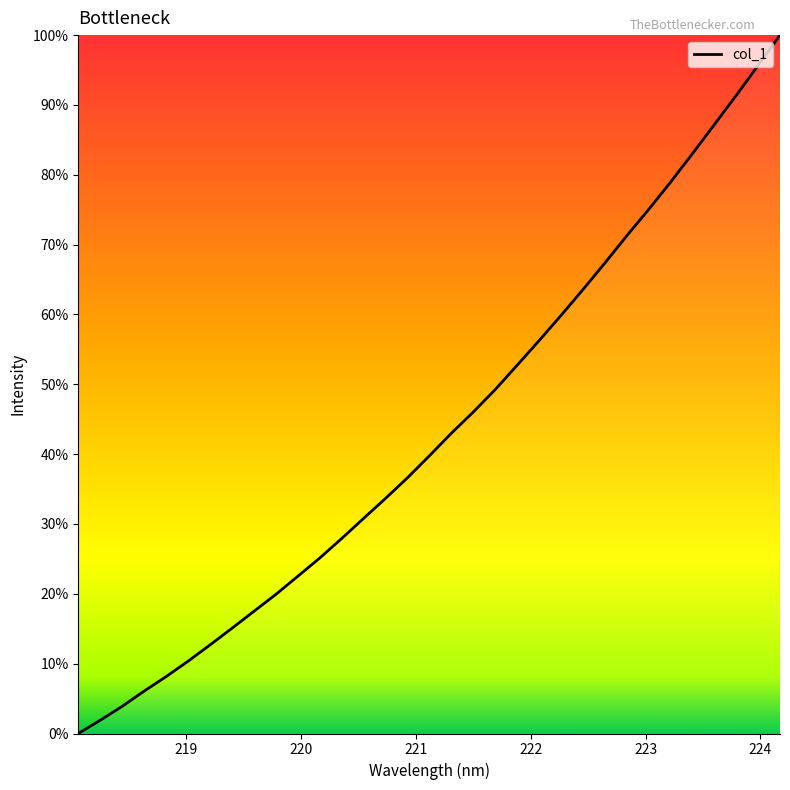

What is the label of the 30th point from the right?

221